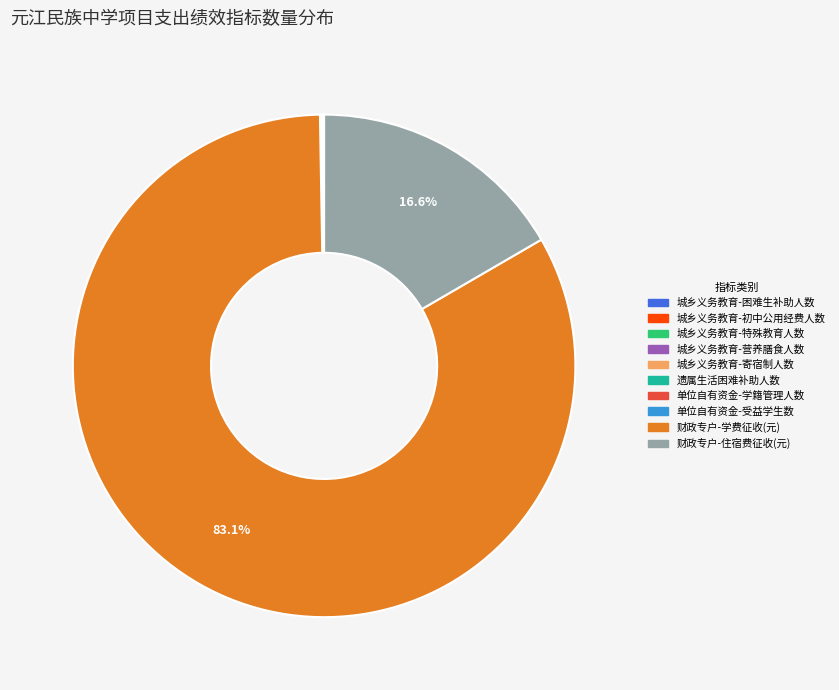

Does any single category account for the majority?

Yes